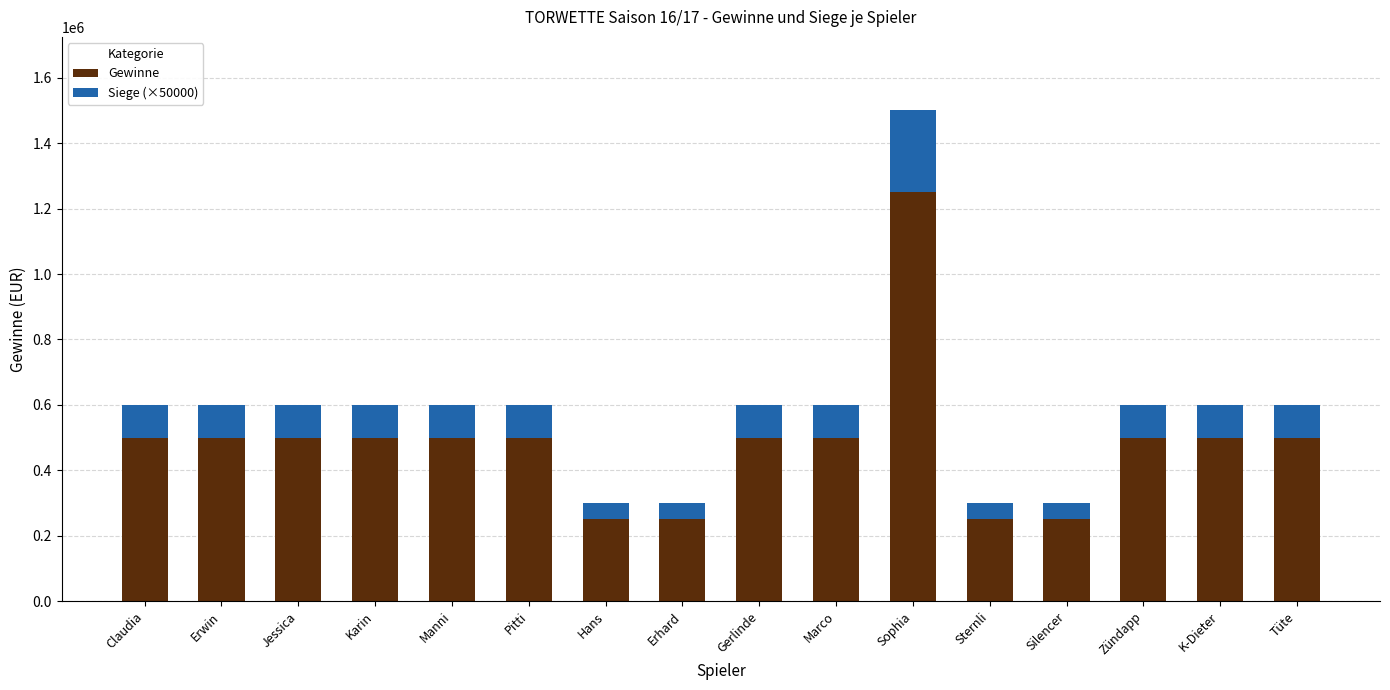

The Gewinne series shows 500000 at K-Dieter. True or false?

True